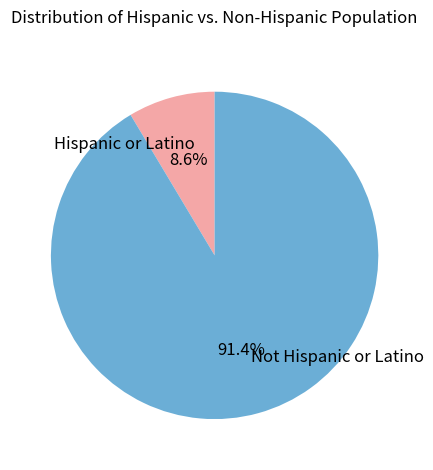

Is there a majority slice in this chart?

Yes